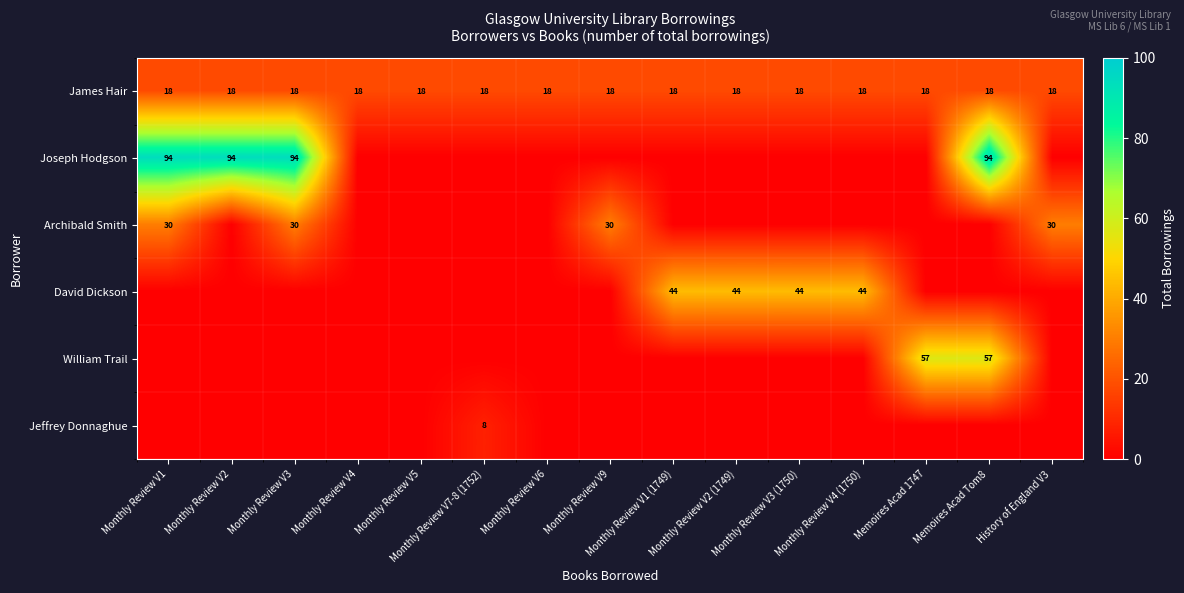

The value of James Hair at Monthly Review V7-8 (1752) is 4. True or false?

False